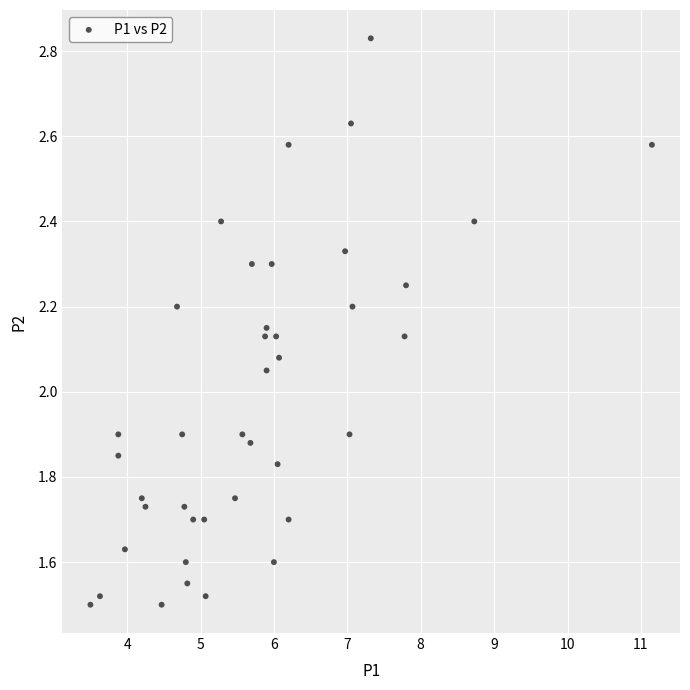

What is the range of X values (max minus min)?

7.7